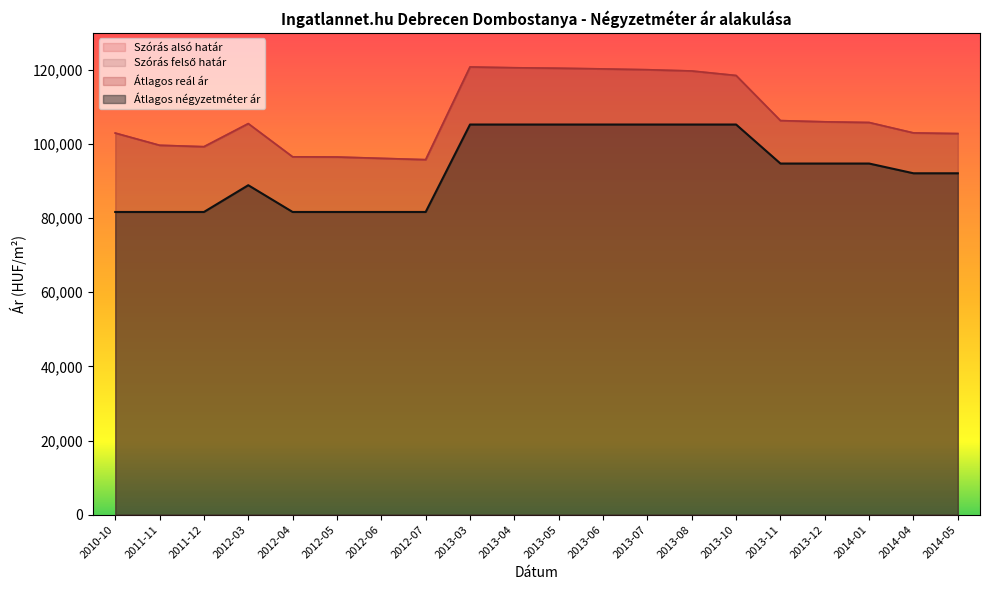

At which category is the sum across all series the highest?

2013-03